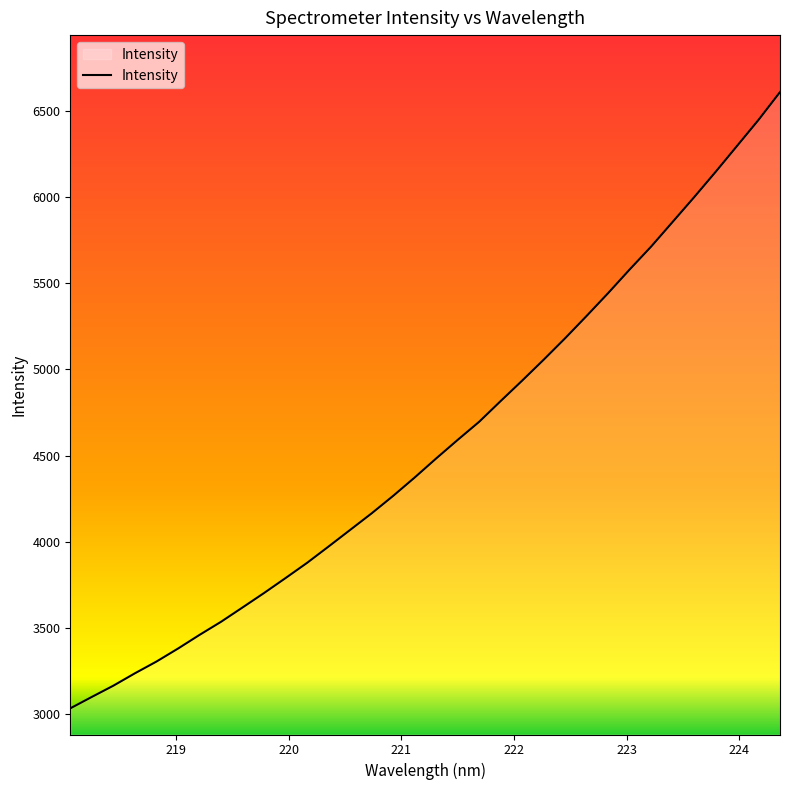

What is the difference between the maximum and minimum values?

3573.8